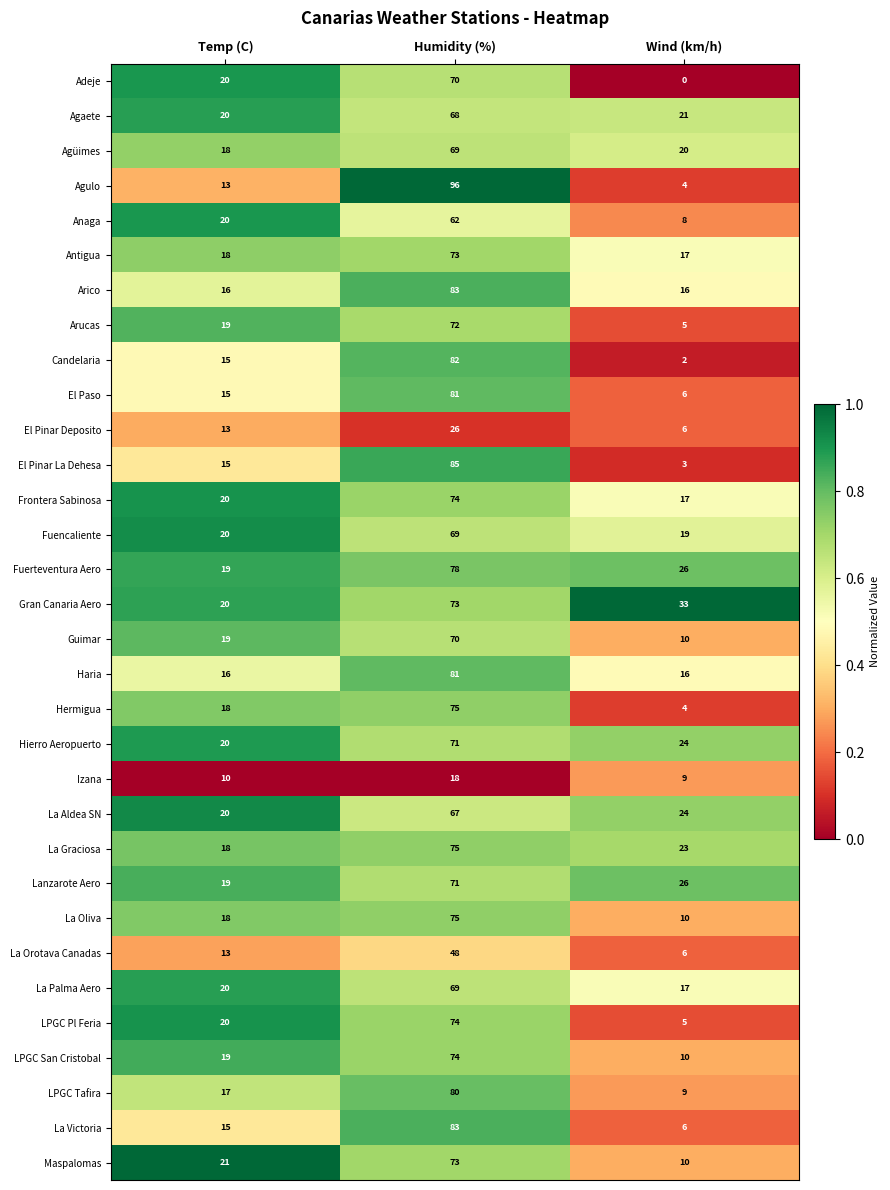

The Anaga series shows 35 at Humidity (%). True or false?

False